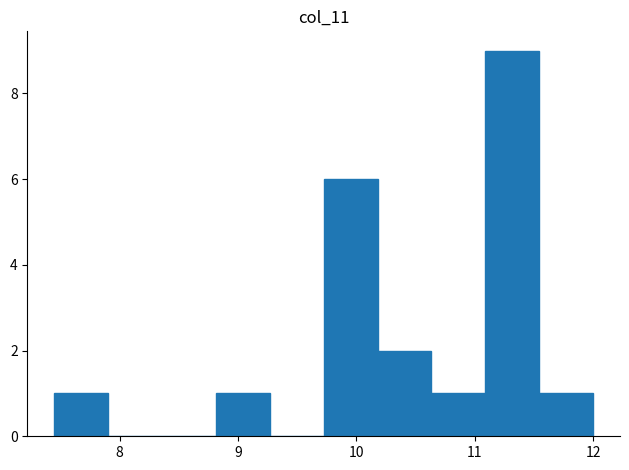

Reading left to right, transcribe this chart: for each bar, give the range it covers on the x-axis and its height. Neither the bar edges nor the heights are printed on the chart, so give them approximately, as read against the axes.

7.5 to 7.9: 1
7.9 to 8.4: 0
8.4 to 8.8: 0
8.8 to 9.3: 1
9.3 to 9.7: 0
9.7 to 10.2: 6
10.2 to 10.6: 2
10.6 to 11.1: 1
11.1 to 11.5: 9
11.5 to 12.0: 1